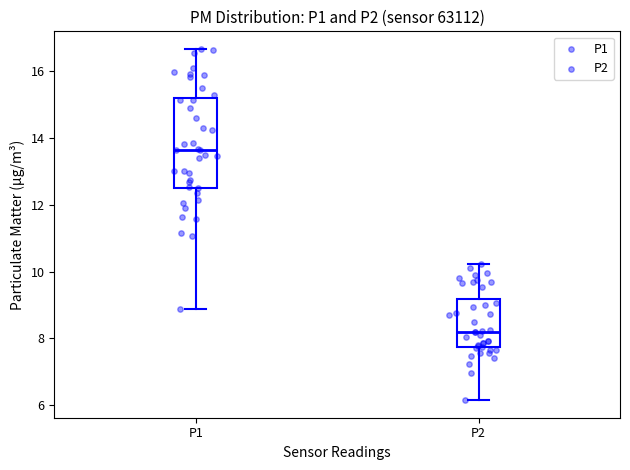

Reading left to right, transcribe this box plot: for each box, give where its median line is, the range the box spans, and where its two whiskers end, as read against the y-axis. The values are not printed on the chart, so give them approximately, as read against the axis.

P1: median 13.6, box 12.6 to 15.2, whiskers 8.8 to 16.6
P2: median 8.2, box 7.8 to 9.2, whiskers 6.2 to 10.2